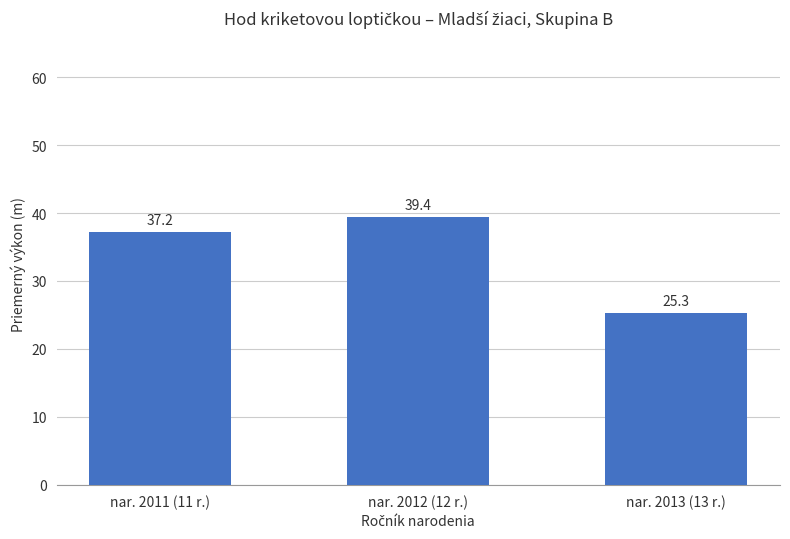

What is the label of the 2nd bar from the left?

nar. 2012 (12 r.)